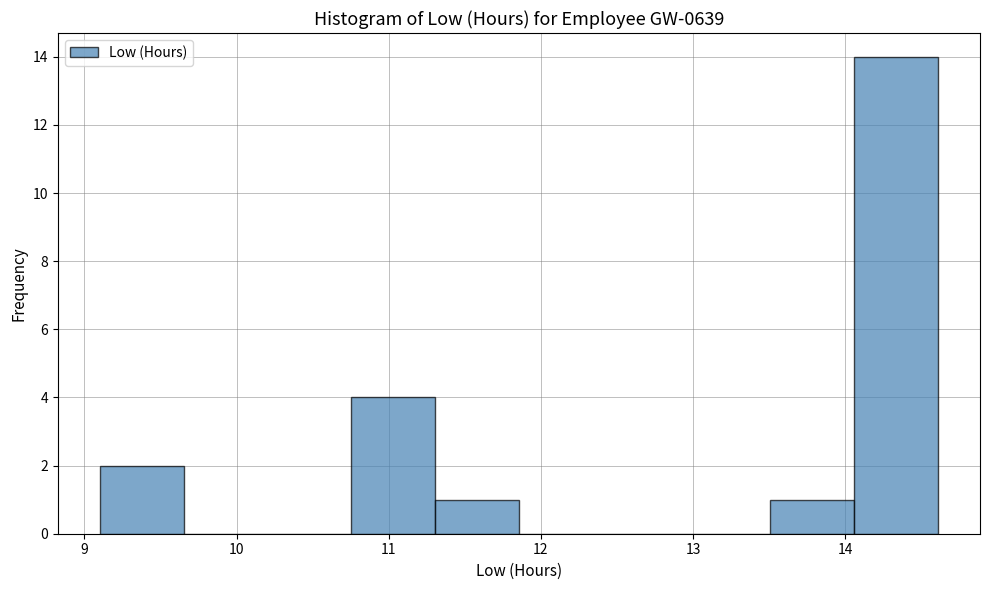

Reading left to right, transcribe this chart: for each bar, give the range it covers on the x-axis and its height. Neither the bar edges nor the heights are printed on the chart, so give them approximately, as read against the axes.

9.1 to 9.7: 2
9.7 to 10.2: 0
10.2 to 10.8: 0
10.8 to 11.3: 4
11.3 to 11.9: 1
11.9 to 12.4: 0
12.4 to 13.0: 0
13.0 to 13.5: 0
13.5 to 14.1: 1
14.1 to 14.6: 14